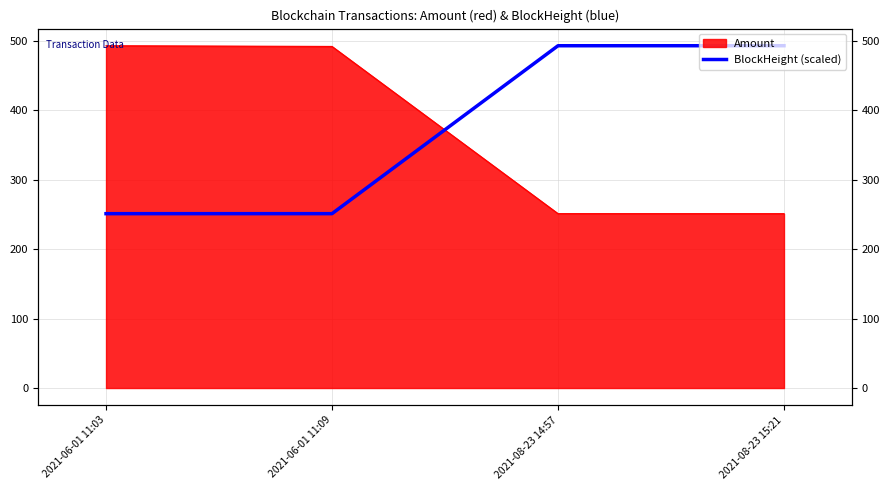

At which category does the chart reach its peak across all series?

2021-08-23 15:21